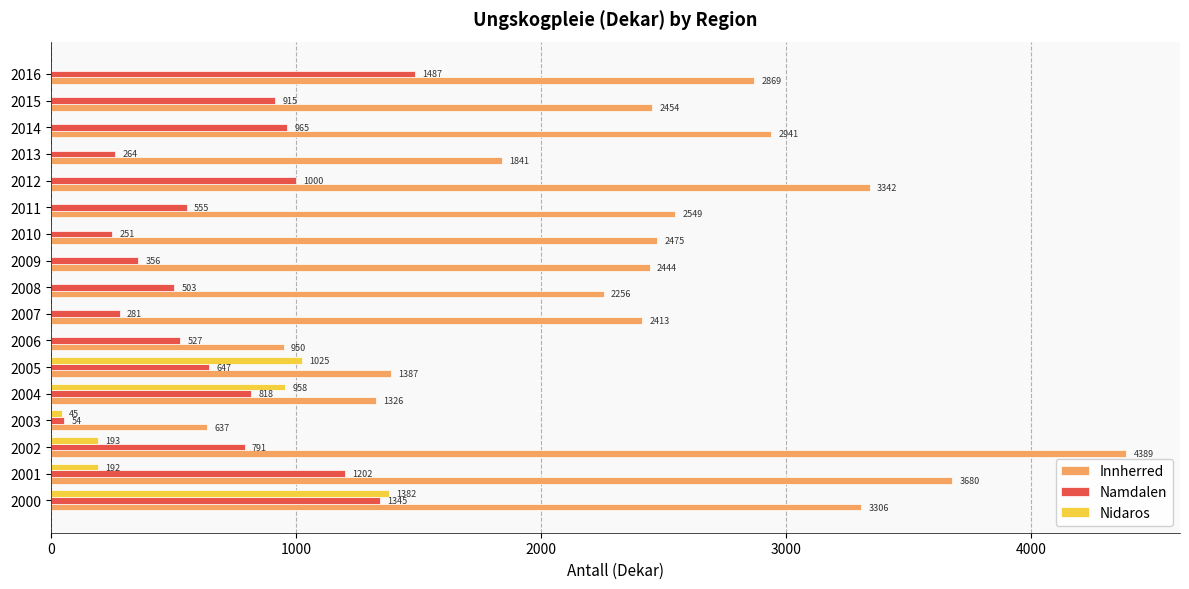

Which series changed the most between 2013 and 2015?

Namdalen